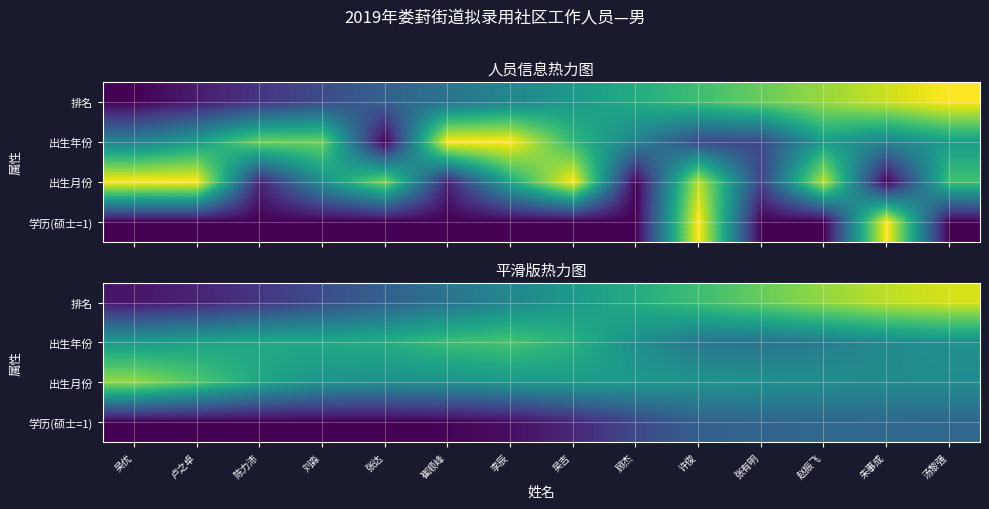

At which category is the sum across all series the highest?

汤黎强